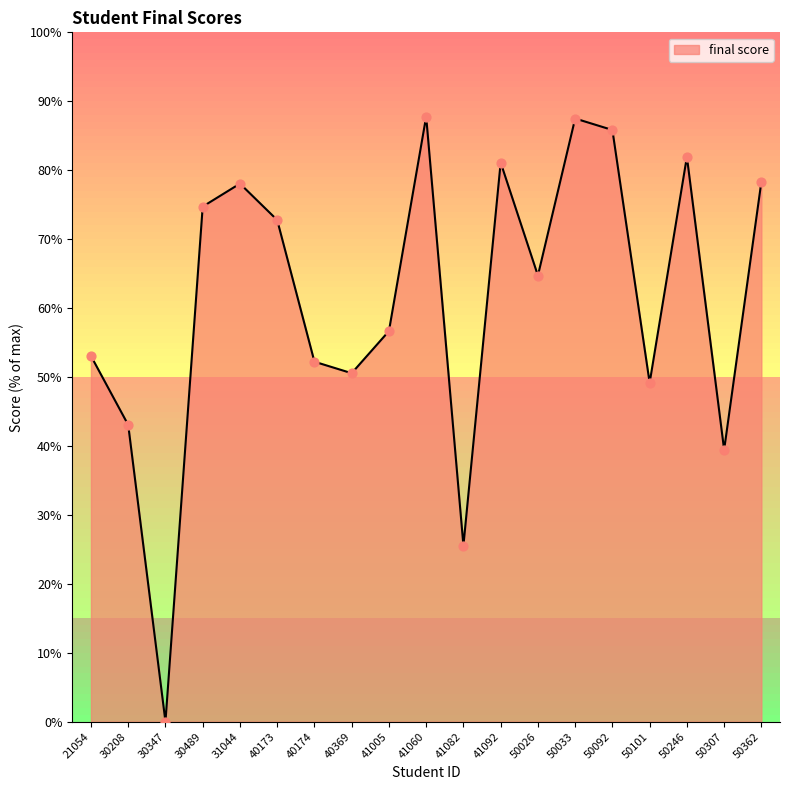

Does the chart have visible grid lines?

No